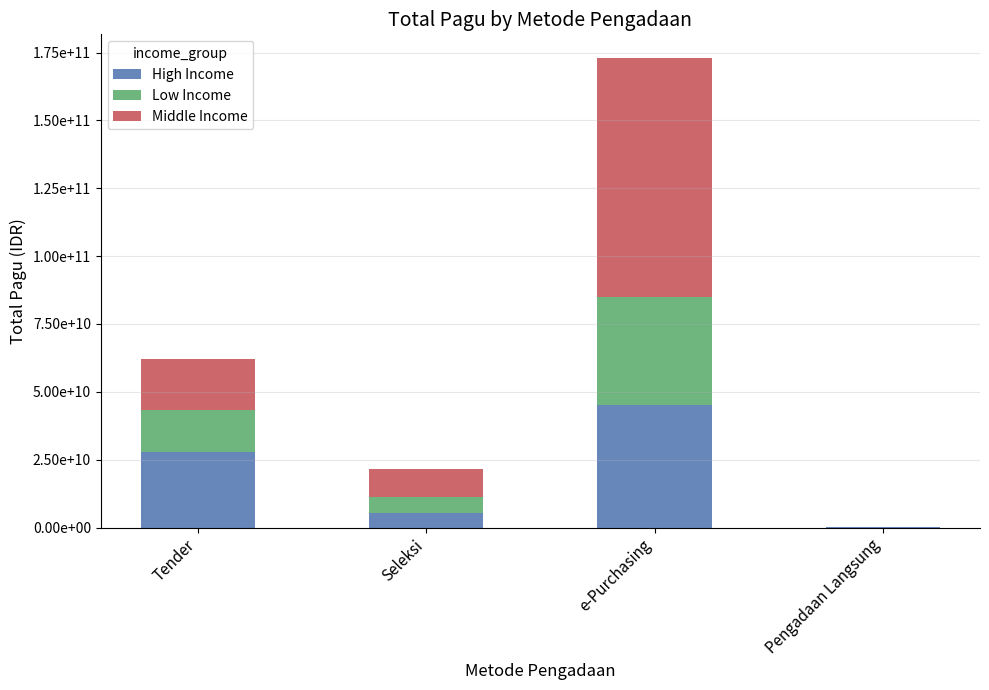

What value does the Middle Income series have at Pengadaan Langsung?

41815900.0